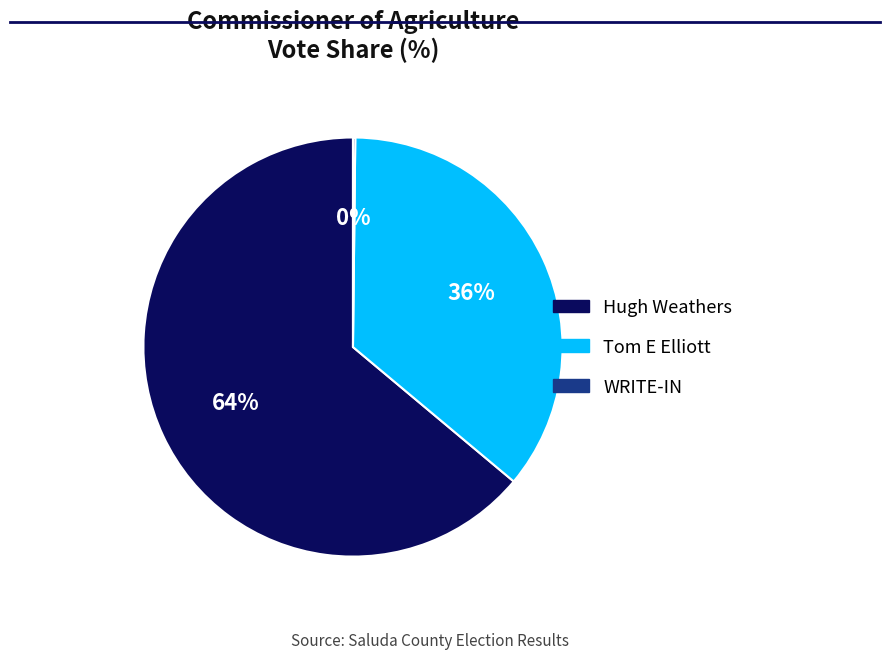

Is it true that Hugh Weathers is 64% of the pie?

True